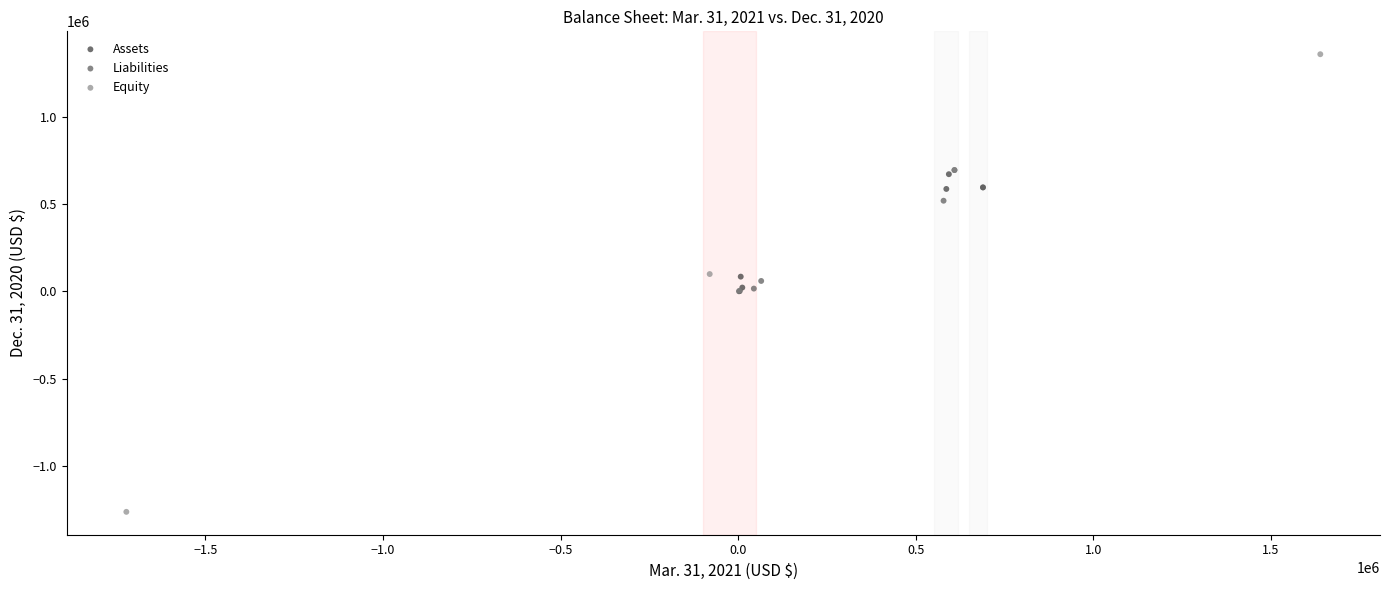

Which series reaches the minimum Y coordinate?

Equity